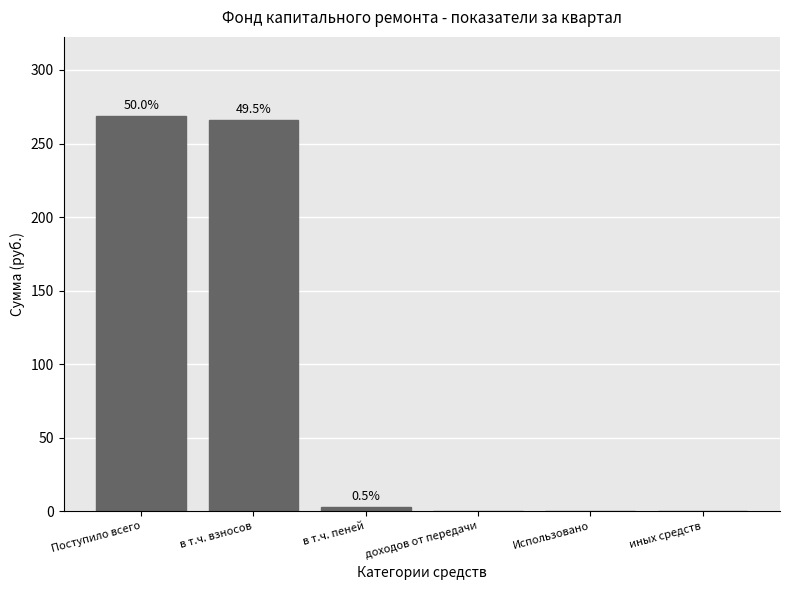

List the labels in order of value, smallest first.

доходов от передачи, Использовано, иных средств, в т.ч. пеней, в т.ч. взносов, Поступило всего